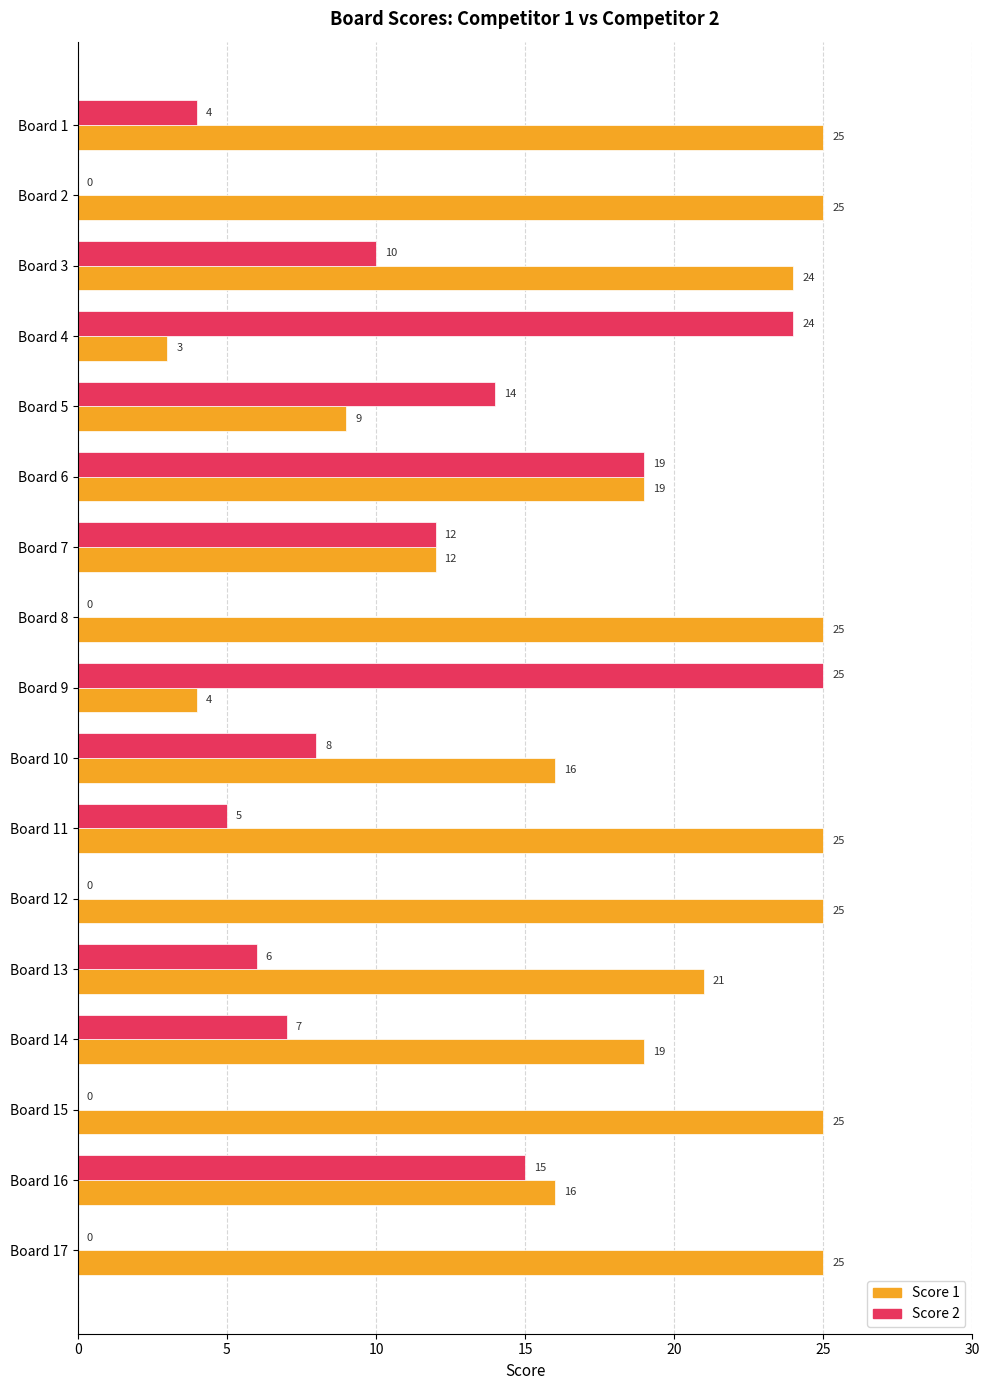

The Score 2 series shows 25 at Board 9. True or false?

True